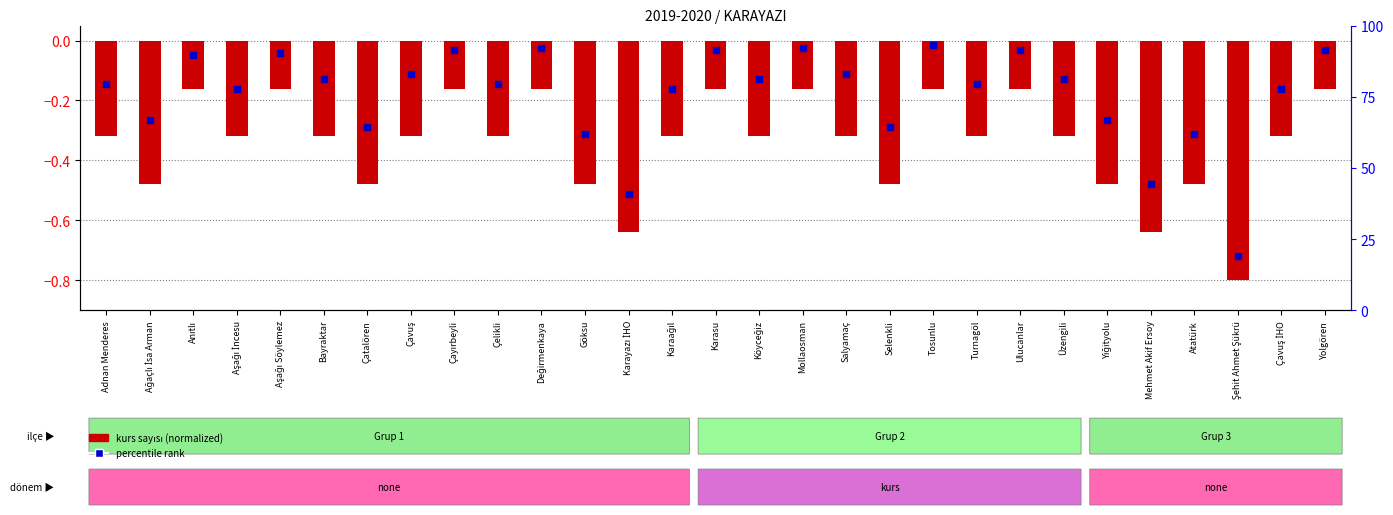

Which series contains the lowest Y value?

kurs sayısı (normalized)